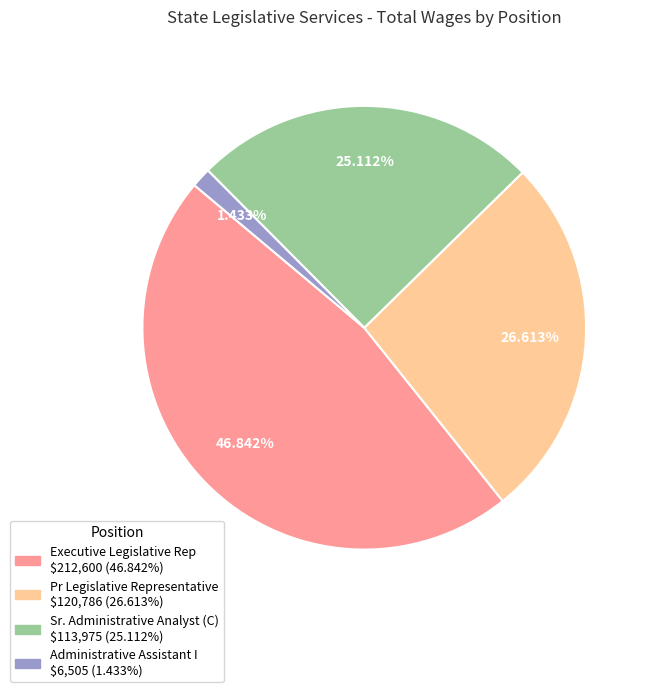

Between Sr. Administrative Analyst (C) and Pr Legislative Representative, which is larger?

Pr Legislative Representative